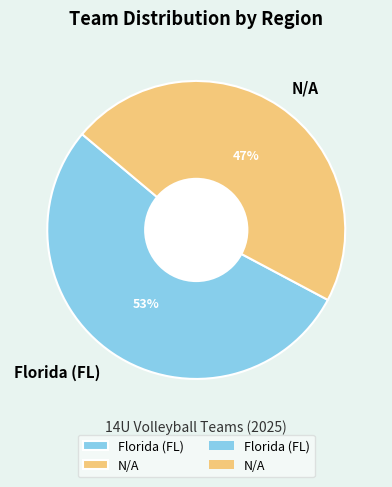

Which category accounts for the majority?

Florida (FL)